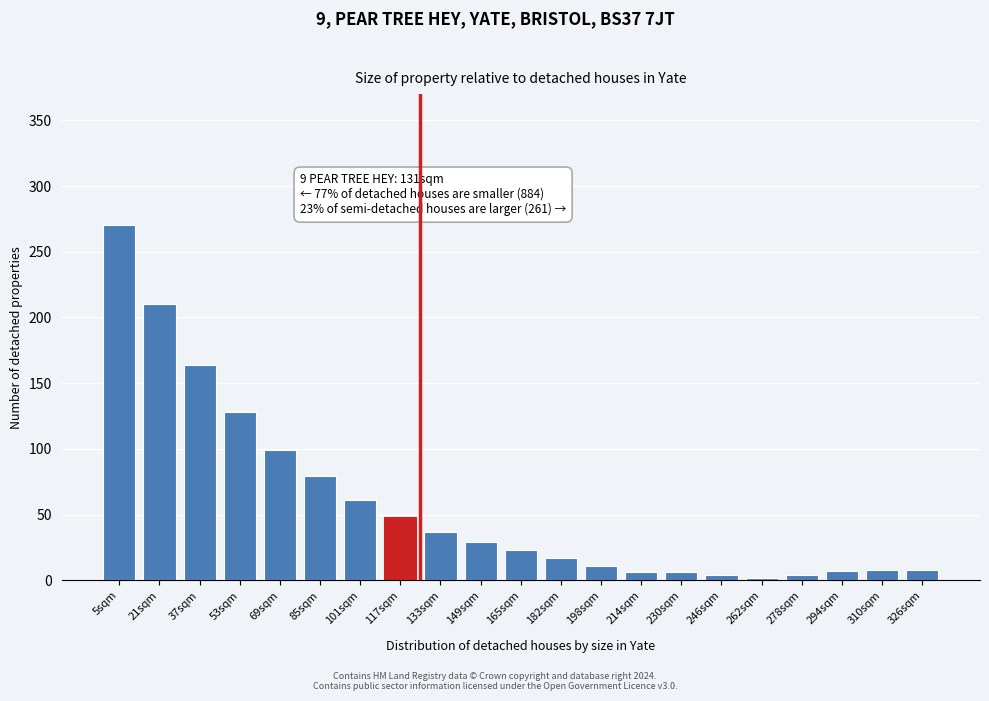

What is the average value?

58